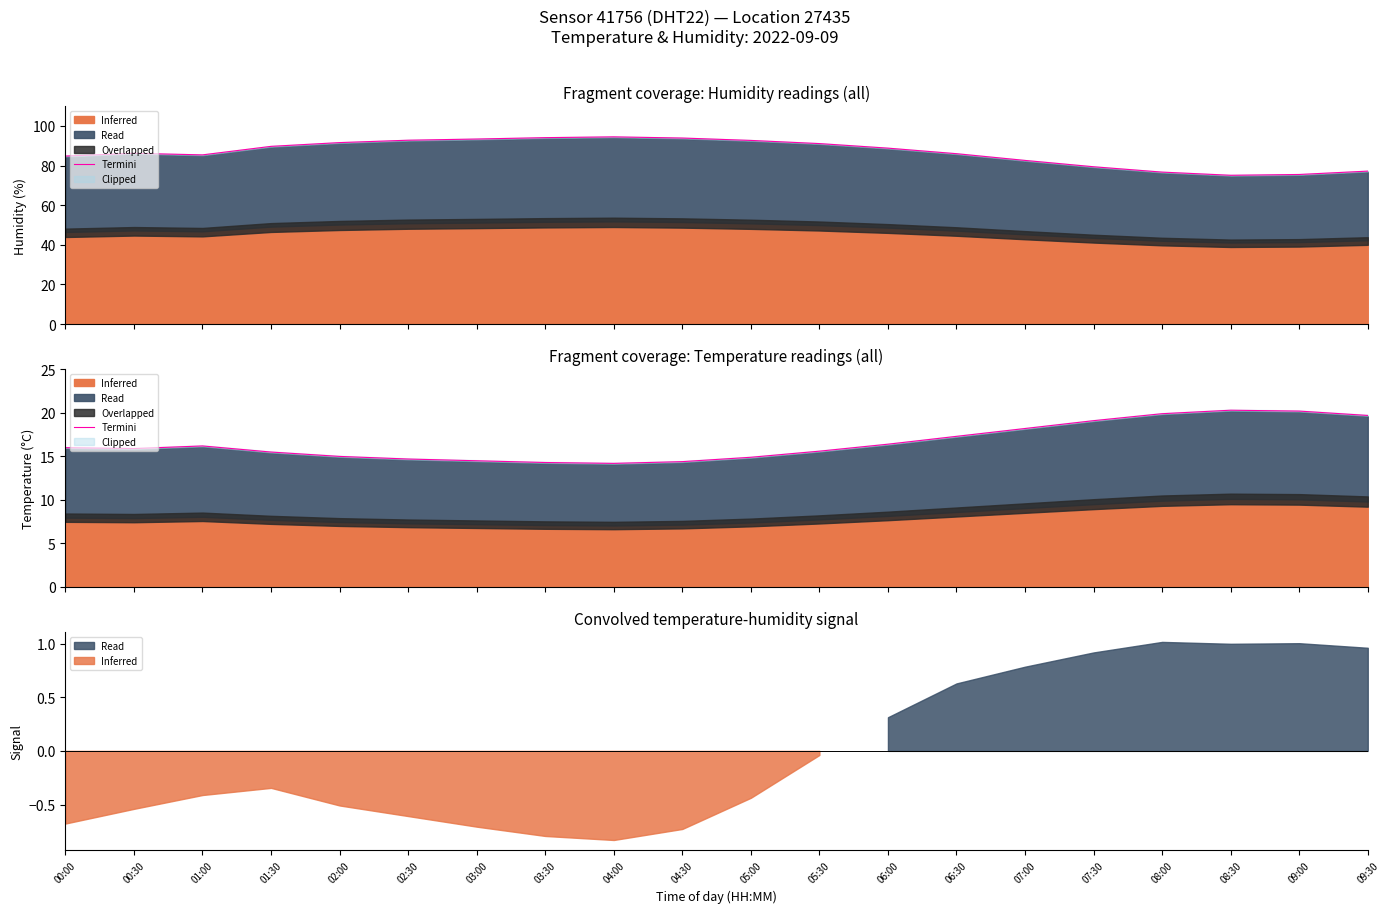

Reading right to left, extract all data points from this chart.

19.7	20.2	20.3	19.9	19.1	18.2	17.3	16.4	15.6	14.9	14.4	14.2	14.3	14.5	14.7	15.0	15.5	16.2	15.9	16.0